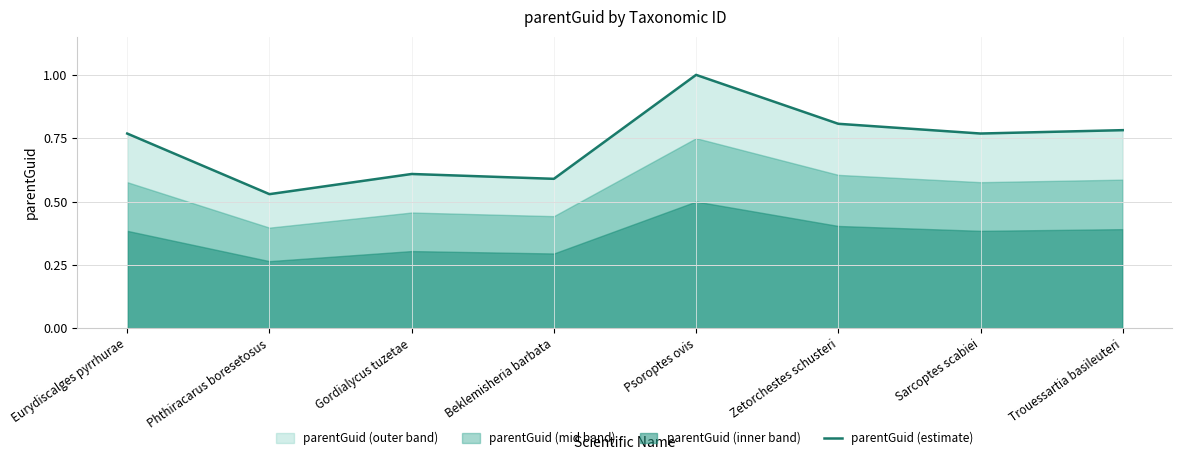

Rank the categories by value from lowest to highest.

Phthiracarus boresetosus, Beklemisheria barbata, Gordialycus tuzetae, Eurydiscalges pyrrhurae, Sarcoptes scabiei, Trouessartia basileuteri, Zetorchestes schusteri, Psoroptes ovis